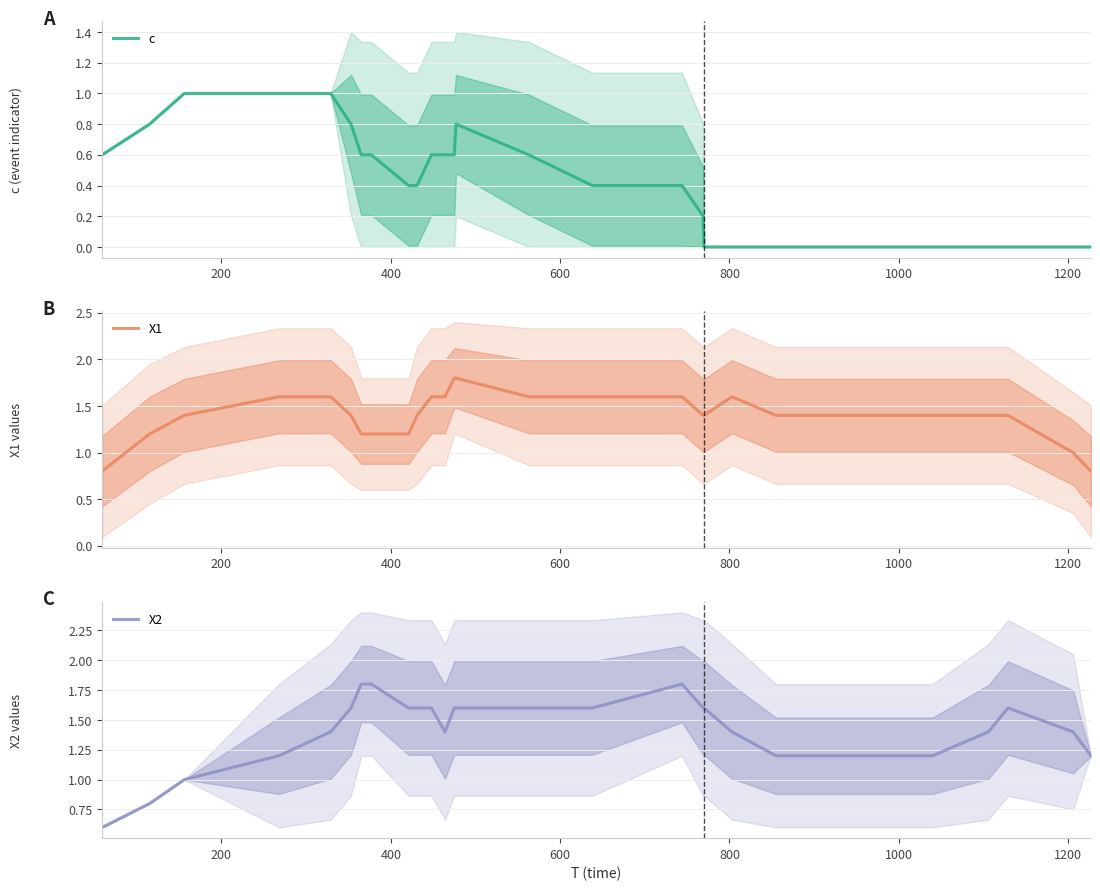

True or false: X1 has more than 1 points higher than both neighbors.

True